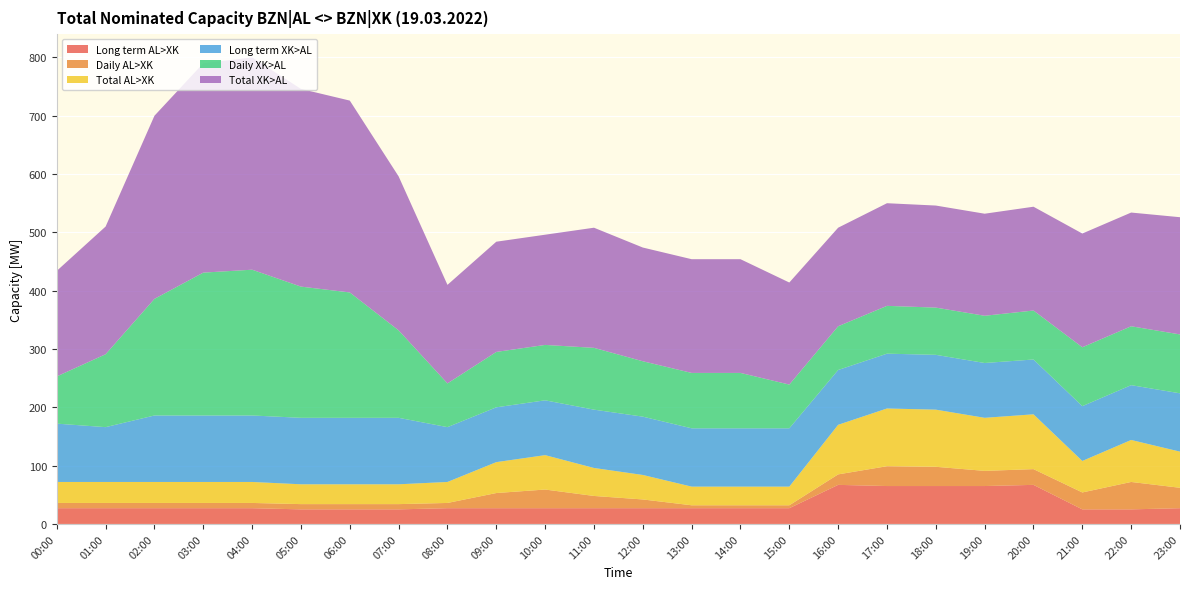

Reading left to right, what are all the values shown in this chart?

Long term AL>XK: 27	27	27	27	27	25	25	25	27	27	27	27	27	27	27	27	67	65	65	65	67	25	25	27
Daily AL>XK: 9	9	9	9	9	9	9	9	9	26	32	21	15	5	5	5	18	34	33	26	27	29	47	35
Total AL>XK: 36	36	36	36	36	34	34	34	36	53	59	48	42	32	32	32	85	99	98	91	94	54	72	62
Long term XK>AL: 100	94	114	114	114	114	114	114	94	94	94	100	100	100	100	100	94	94	94	94	94	94	94	100
Daily XK>AL: 81	125	200	245	250	225	215	150	75	95	95	106	95	95	95	75	75	82	81	81	84	101	101	101
Total XK>AL: 181	219	314	359	364	339	329	264	169	189	189	206	195	195	195	175	169	176	175	175	178	195	195	201